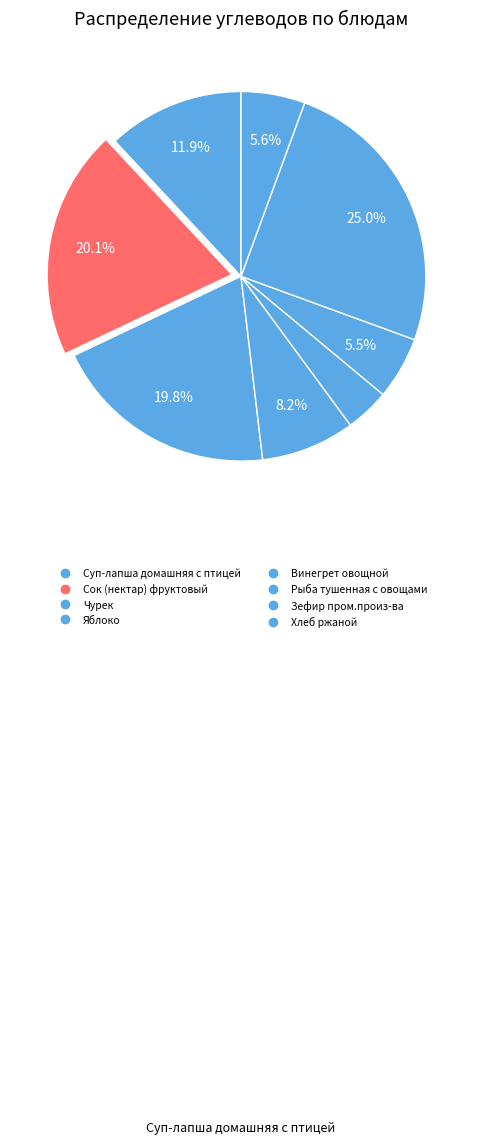

Is the sum of Зефир пром.произ-ва and Чурек greater than half?

No